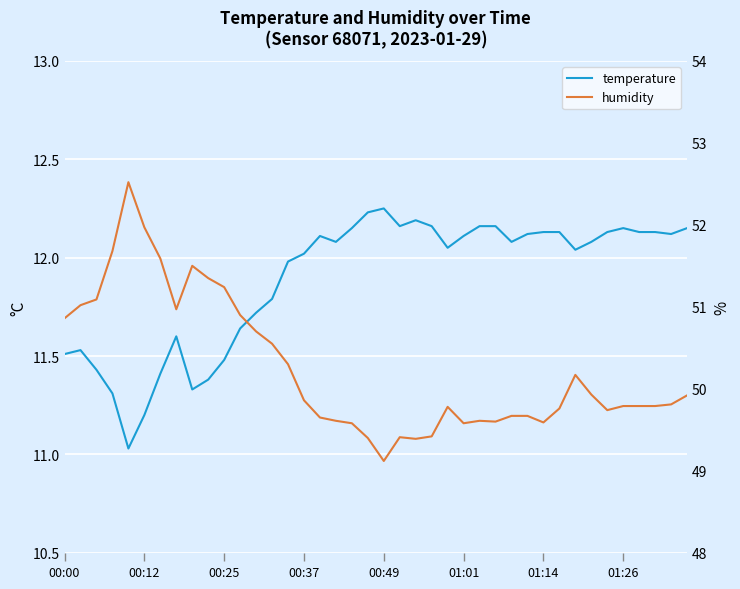

Count the number of categories in the chart.

40